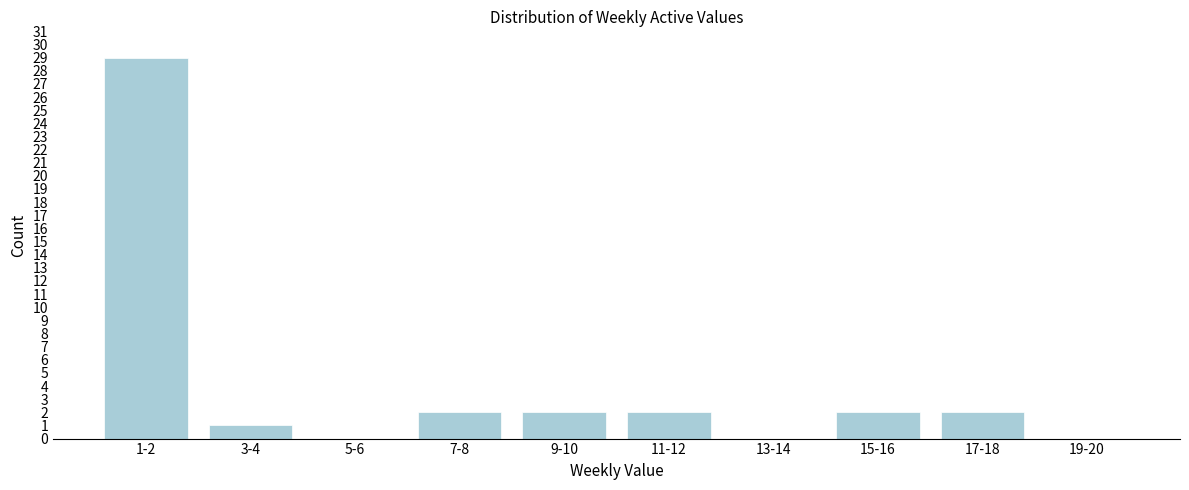

Reading left to right, transcribe all the data shown in this chart.

1-2=29	3-4=1	5-6=0	7-8=2	9-10=2	11-12=2	13-14=0	15-16=2	17-18=2	19-20=0